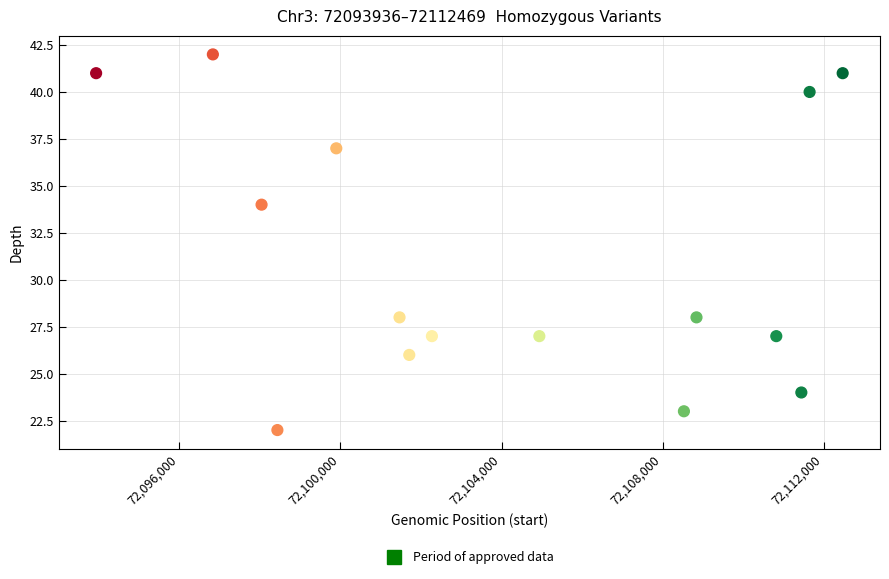

What Y value in the scatter plot is closest to 32?

34